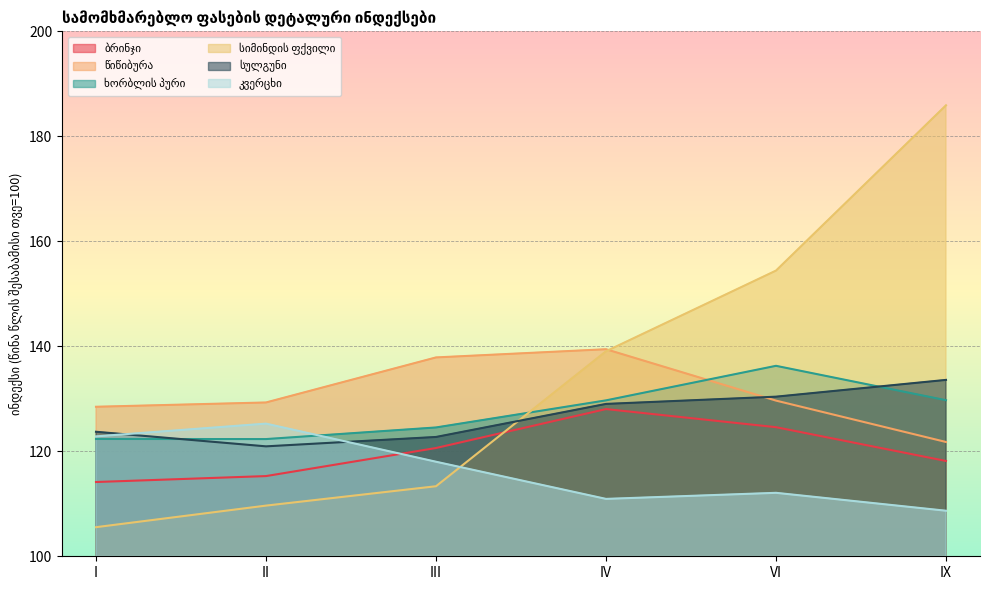

How many lines are shown in the chart?

6